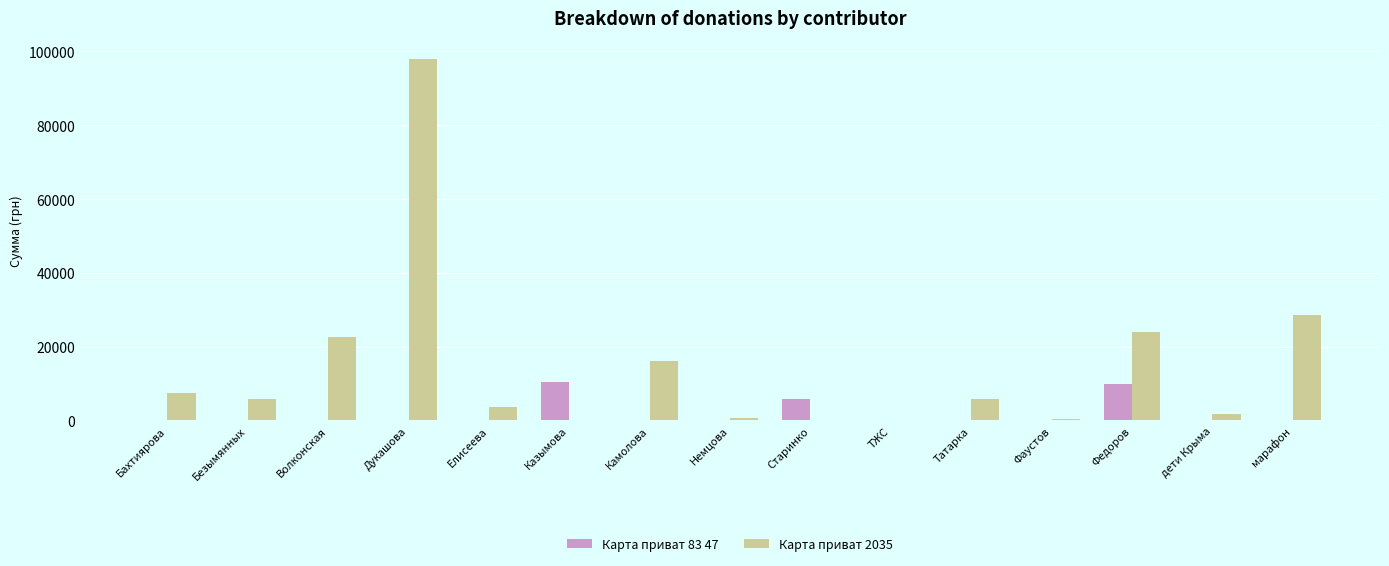

At which category is the sum across all series the highest?

Дукашова